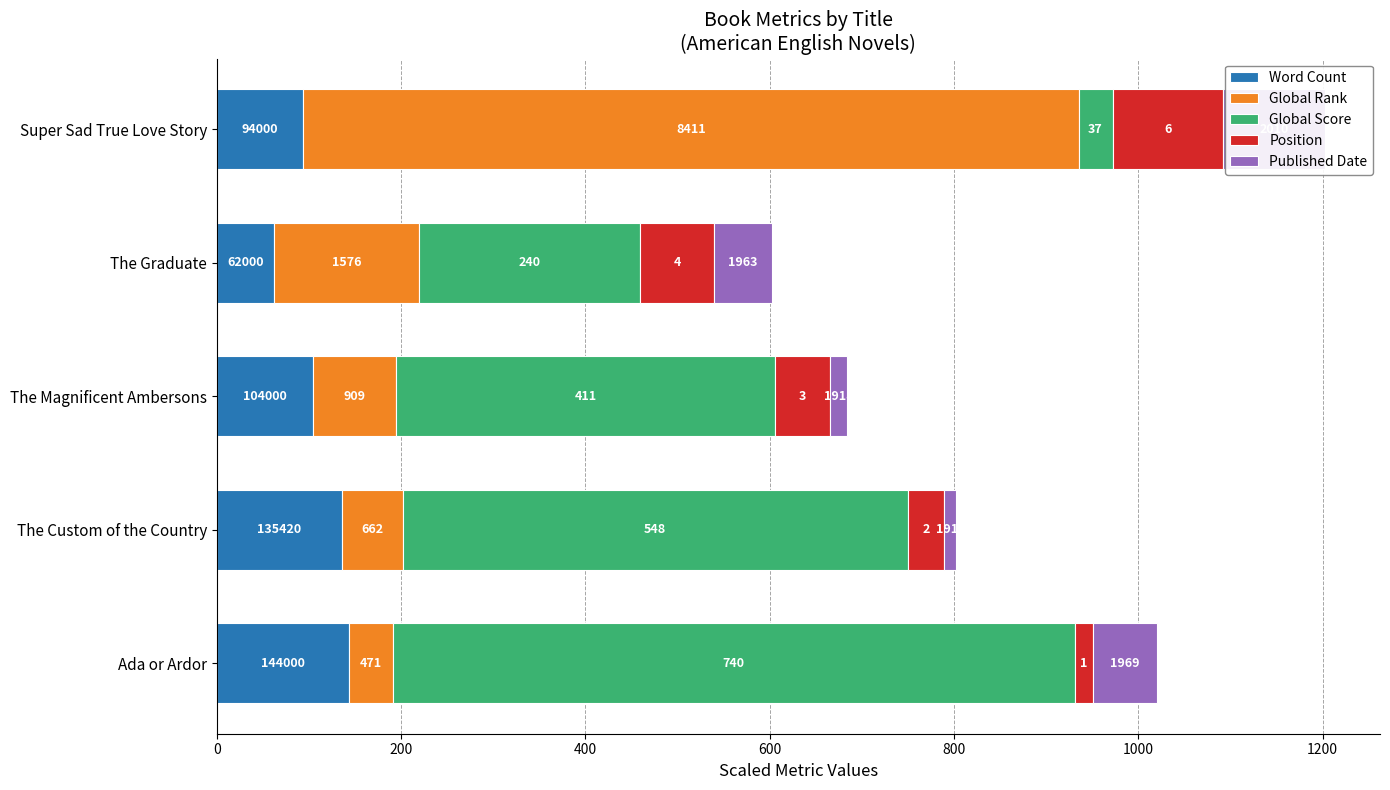

How many groups of bars are there?

5